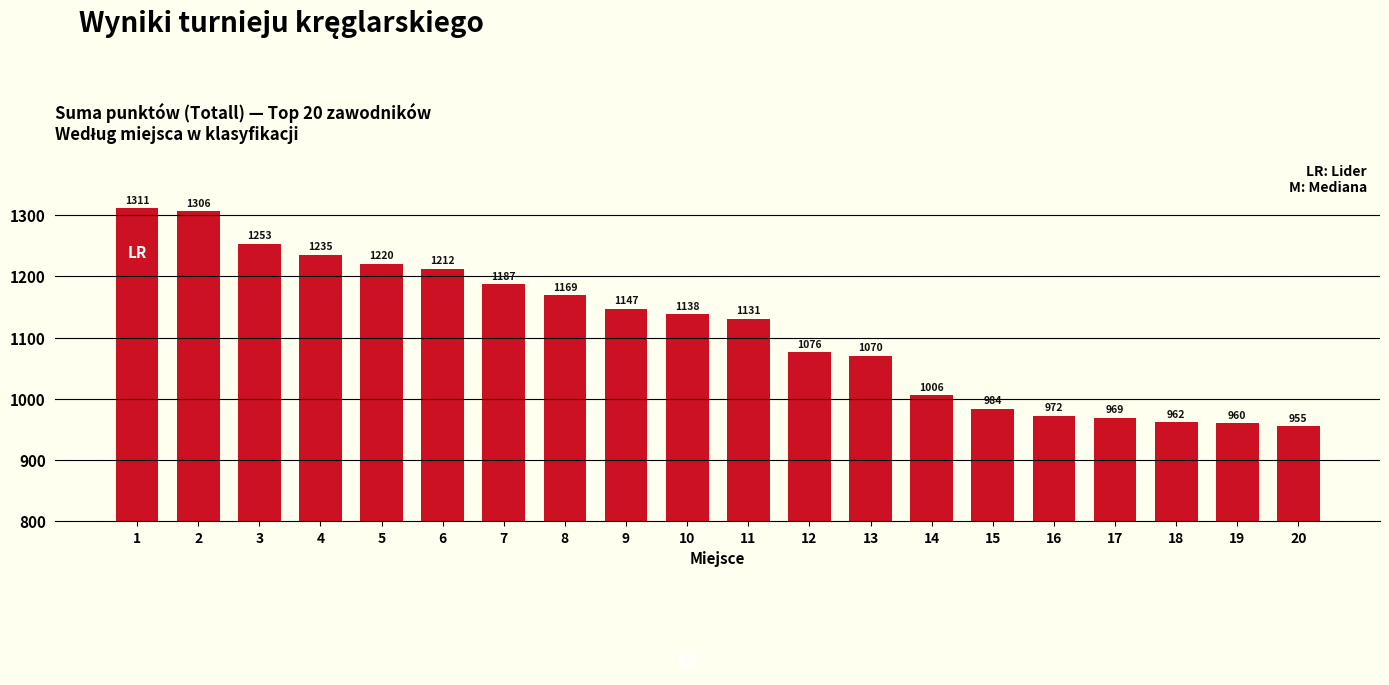

What is the change in value from 4 to 14?

-229